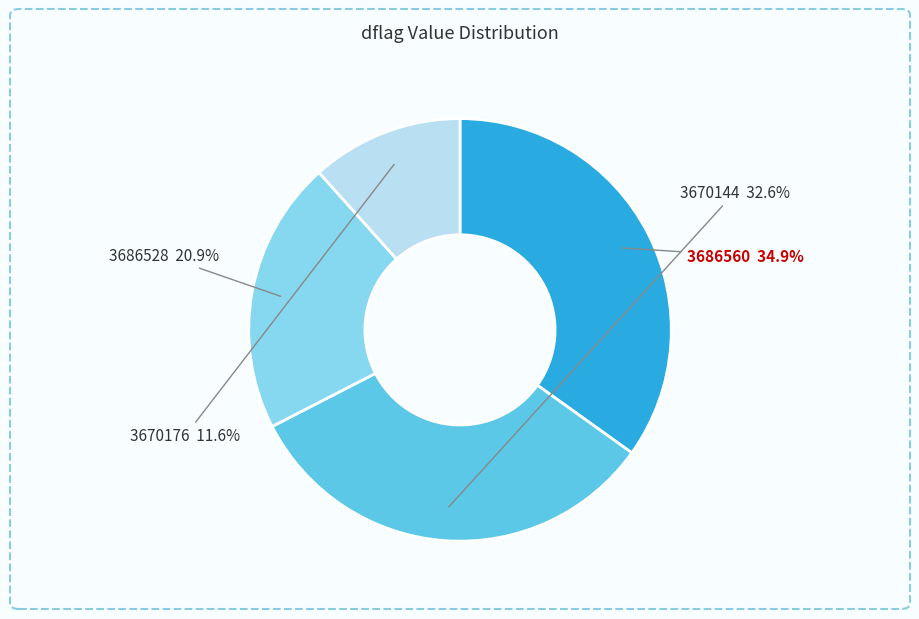

To the nearest percent, what percentage of the pie is 3686528?

21%